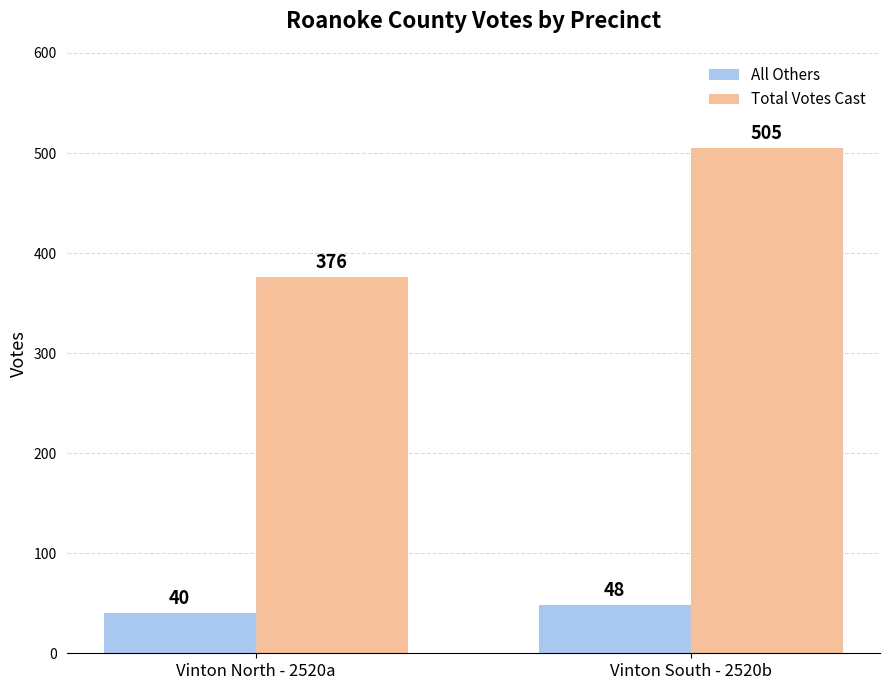

At how many categories does at least one series exceed 422?

1